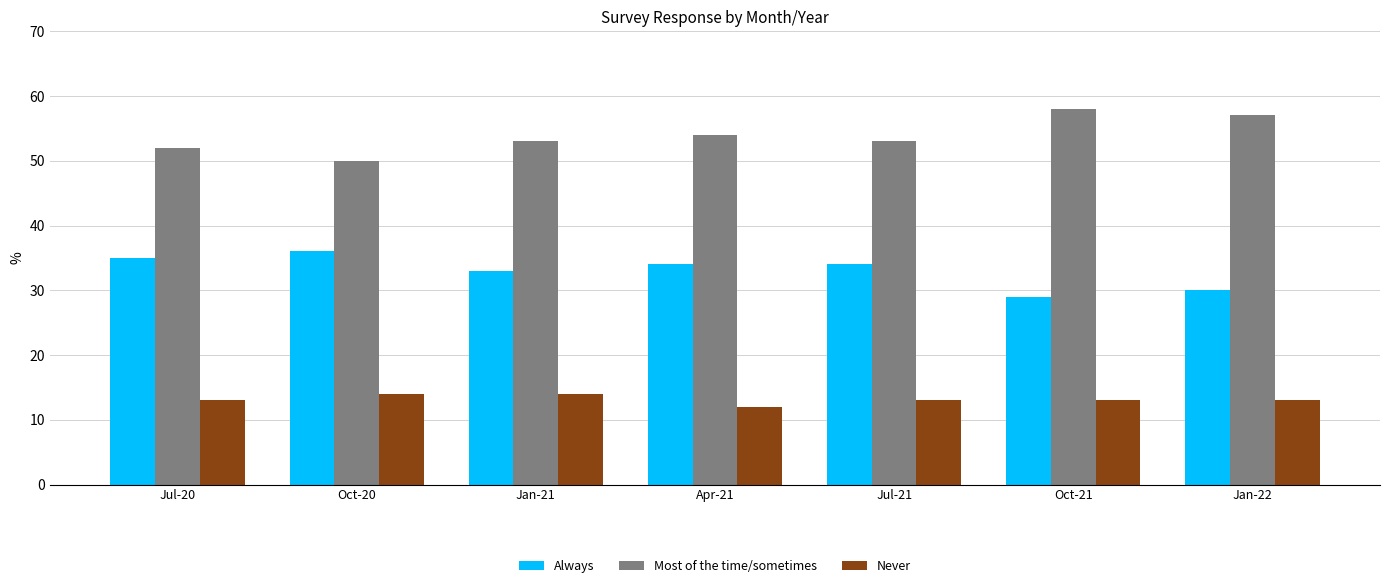

How many groups of bars are there?

7